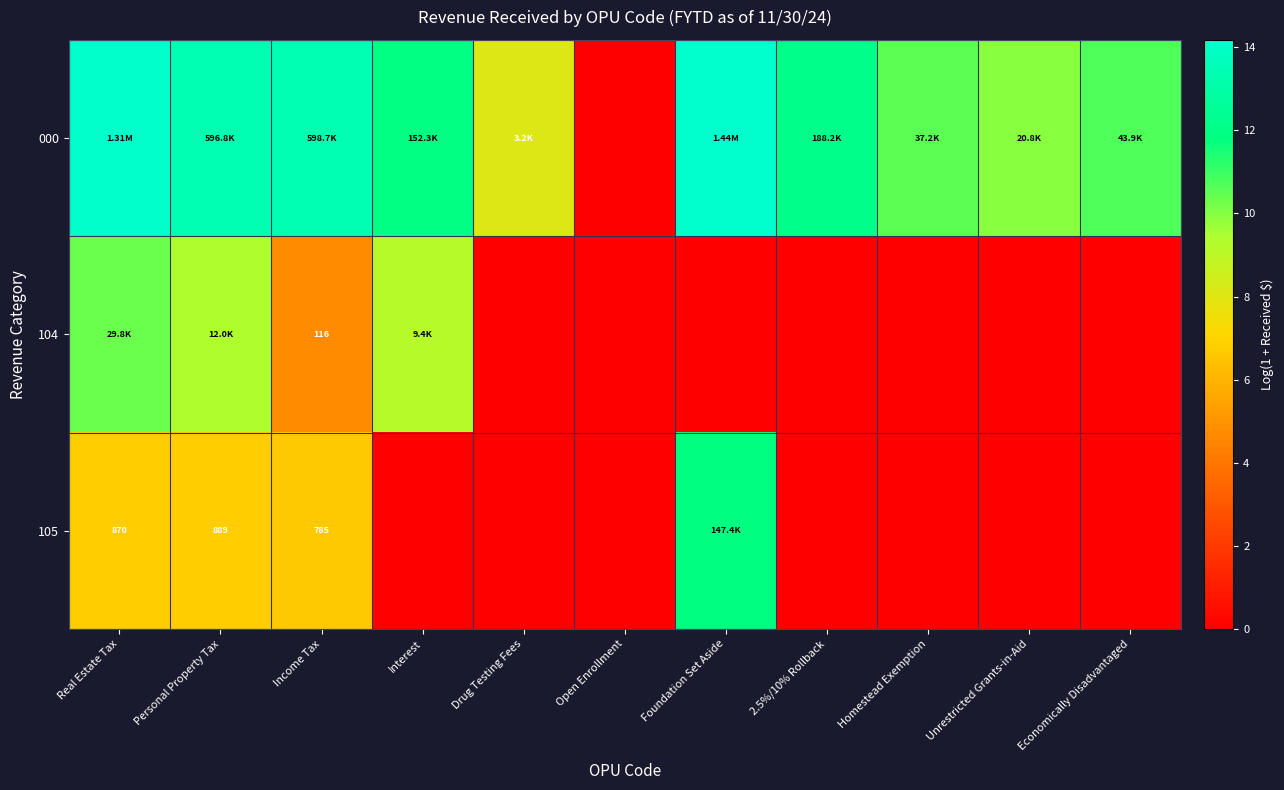

Where is 000 nearest to the value 7?

Drug Testing Fees